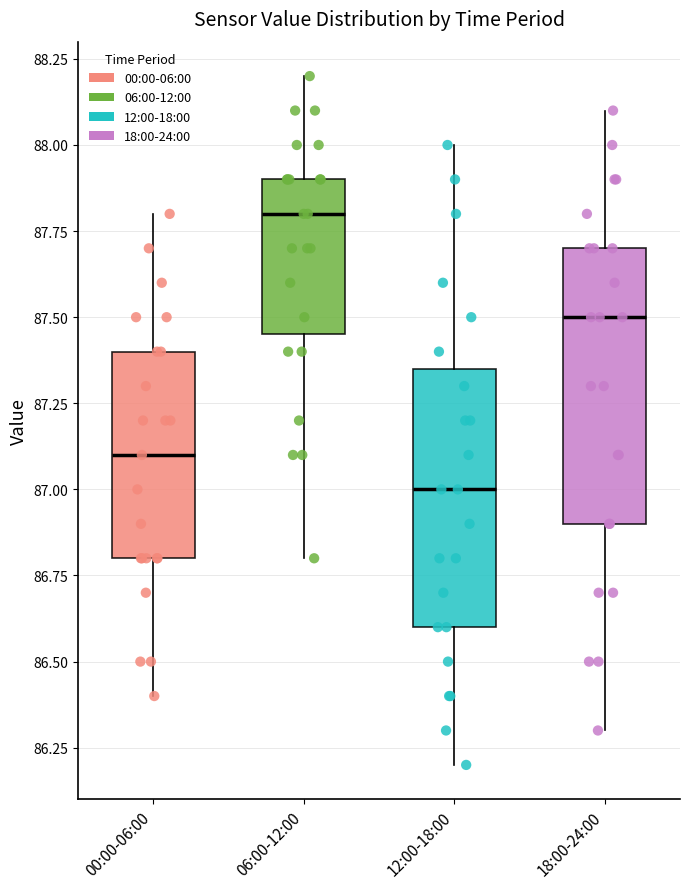

Reading left to right, read every box against the y-axis: the position of its median line, the range the box covers, and the ends of its whiskers. The values are not printed on the chart, so give them approximately, as read against the axis.

00:00-06:00: median 87.10, box 86.80 to 87.40, whiskers 86.40 to 87.80
06:00-12:00: median 87.80, box 87.45 to 87.90, whiskers 86.80 to 88.20
12:00-18:00: median 87.00, box 86.60 to 87.35, whiskers 86.20 to 88.00
18:00-24:00: median 87.50, box 86.90 to 87.70, whiskers 86.30 to 88.10